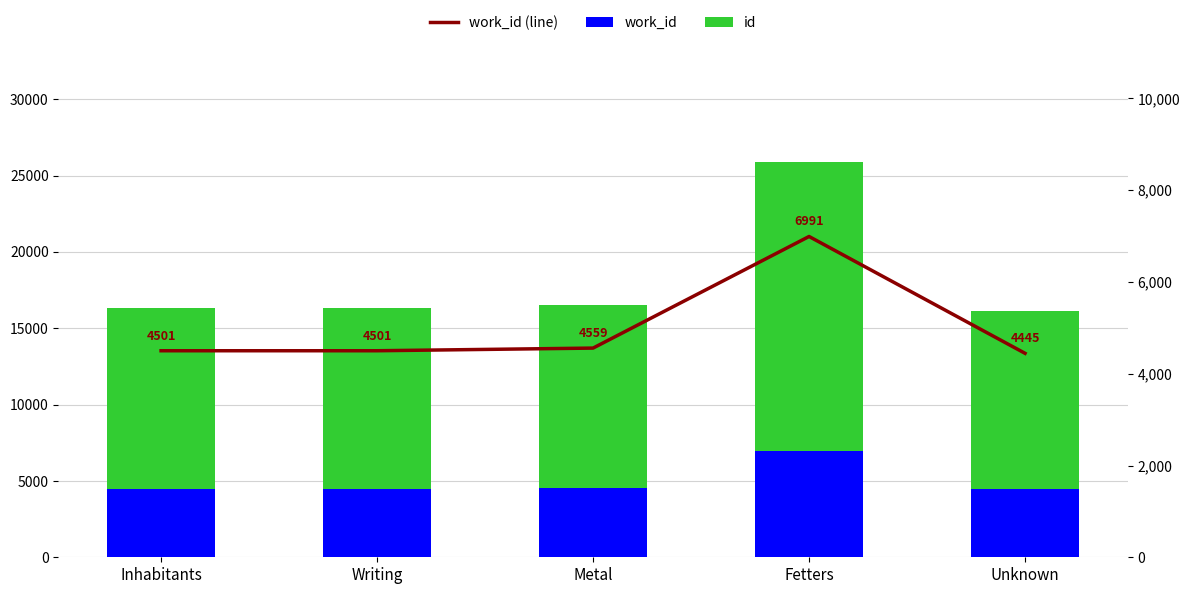

What is the smallest value displayed?

4445